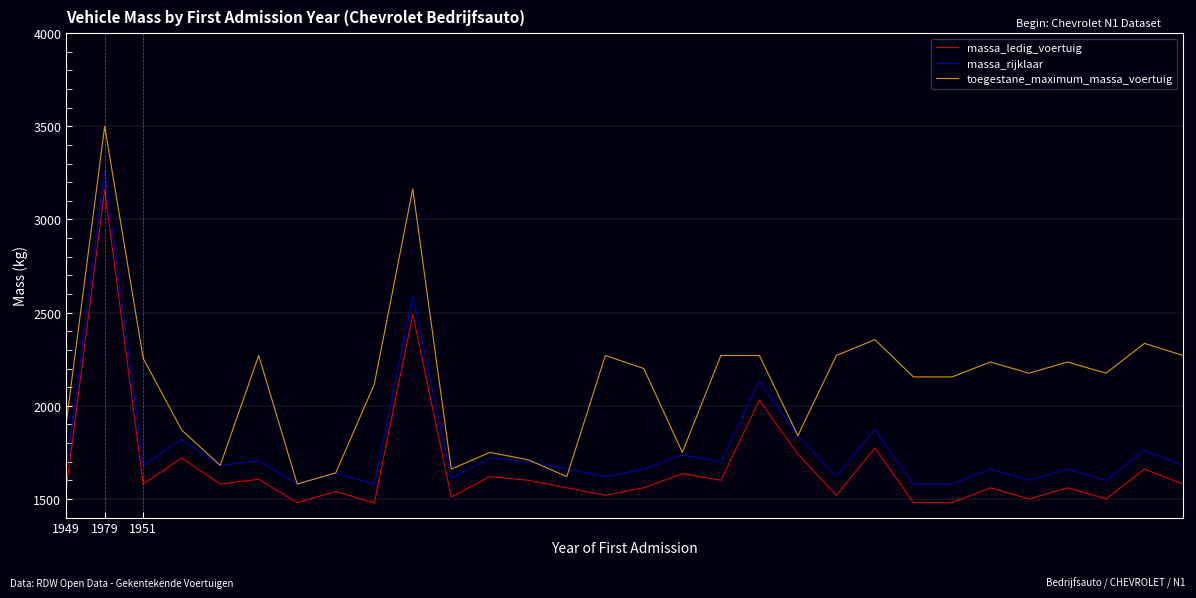

Does the chart display data point markers on the line(s)?

No